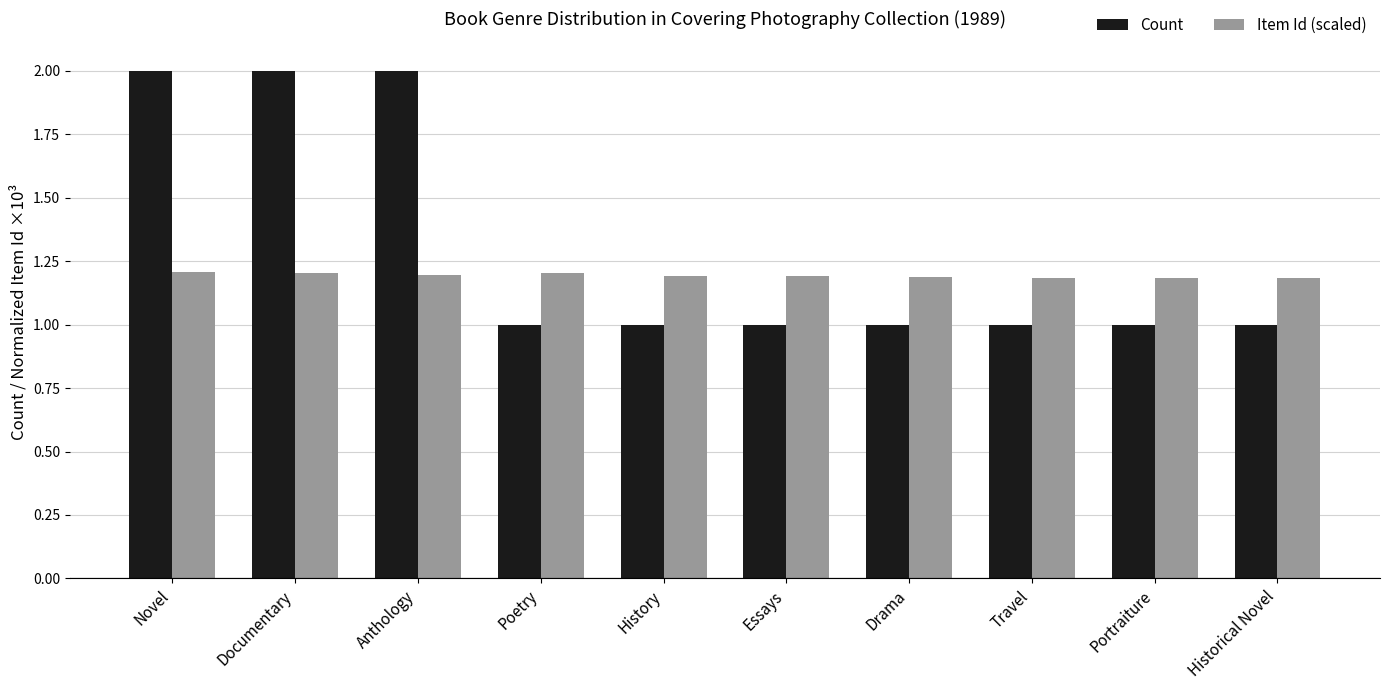

True or false: Count has a value of 0.3 at Historical Novel.

False